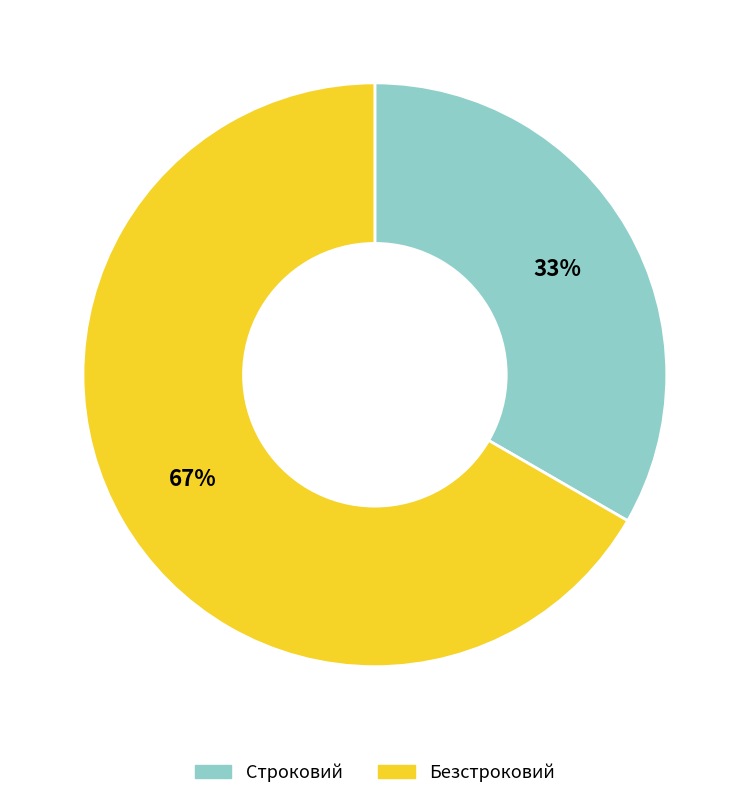

Between Строковий and Безстроковий, which is larger?

Безстроковий